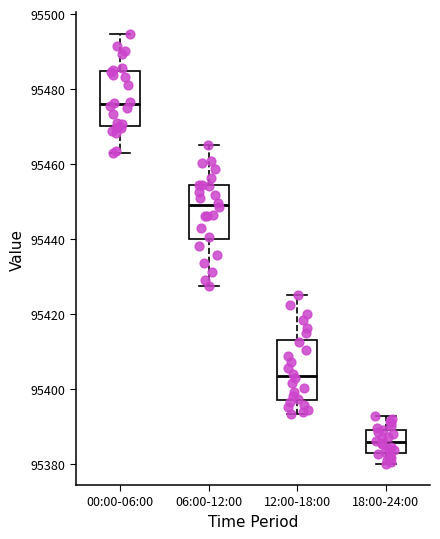

Which box has the highest median line?

00:00-06:00